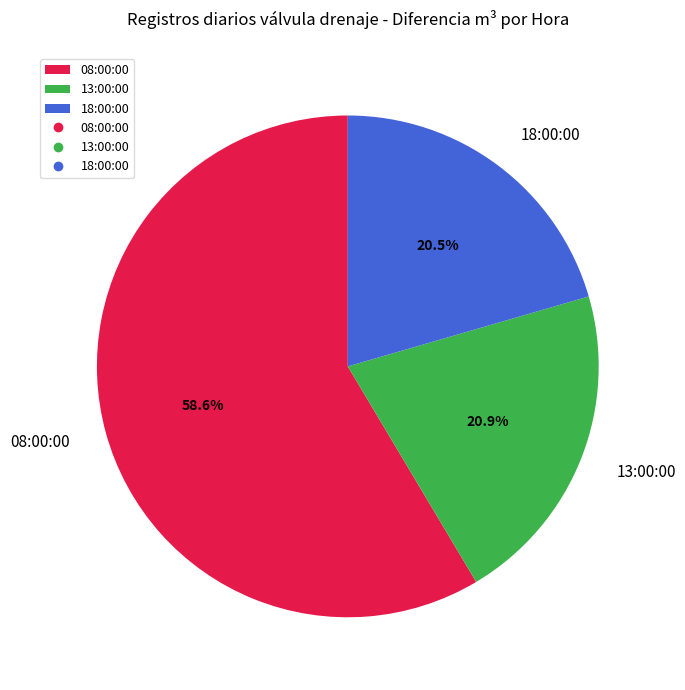

Count the number of slices in the pie.

3